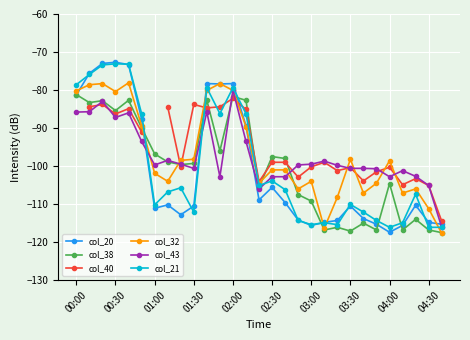

What is the value of the col_43 point at the 22nd from the left?

-100.6